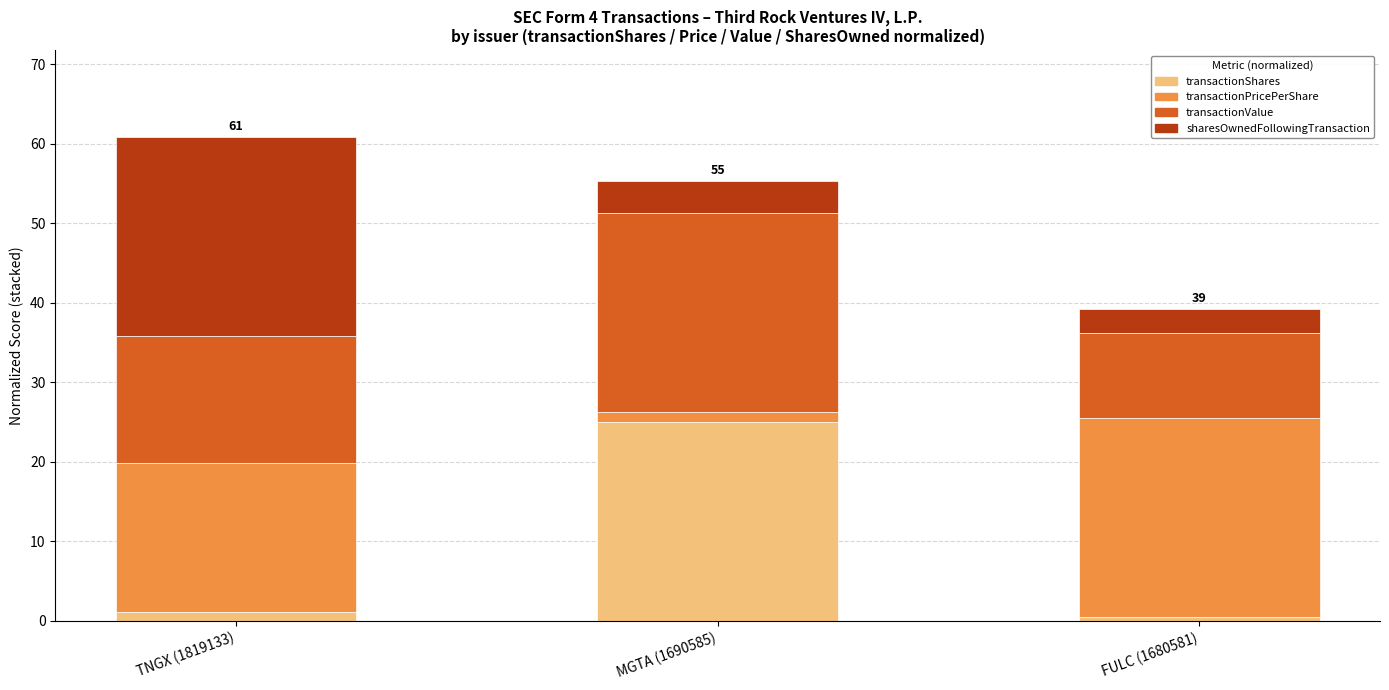

What is the difference between the maximum and minimum values in the transactionShares series?

24.5